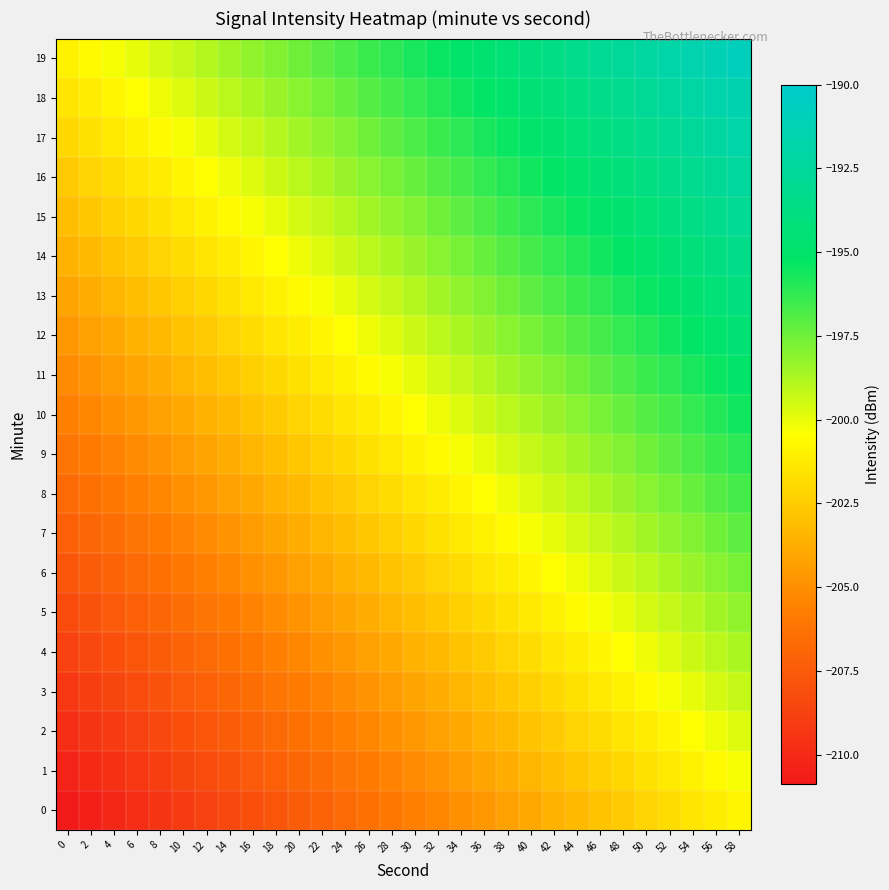

At which category is the sum across all series the highest?

58